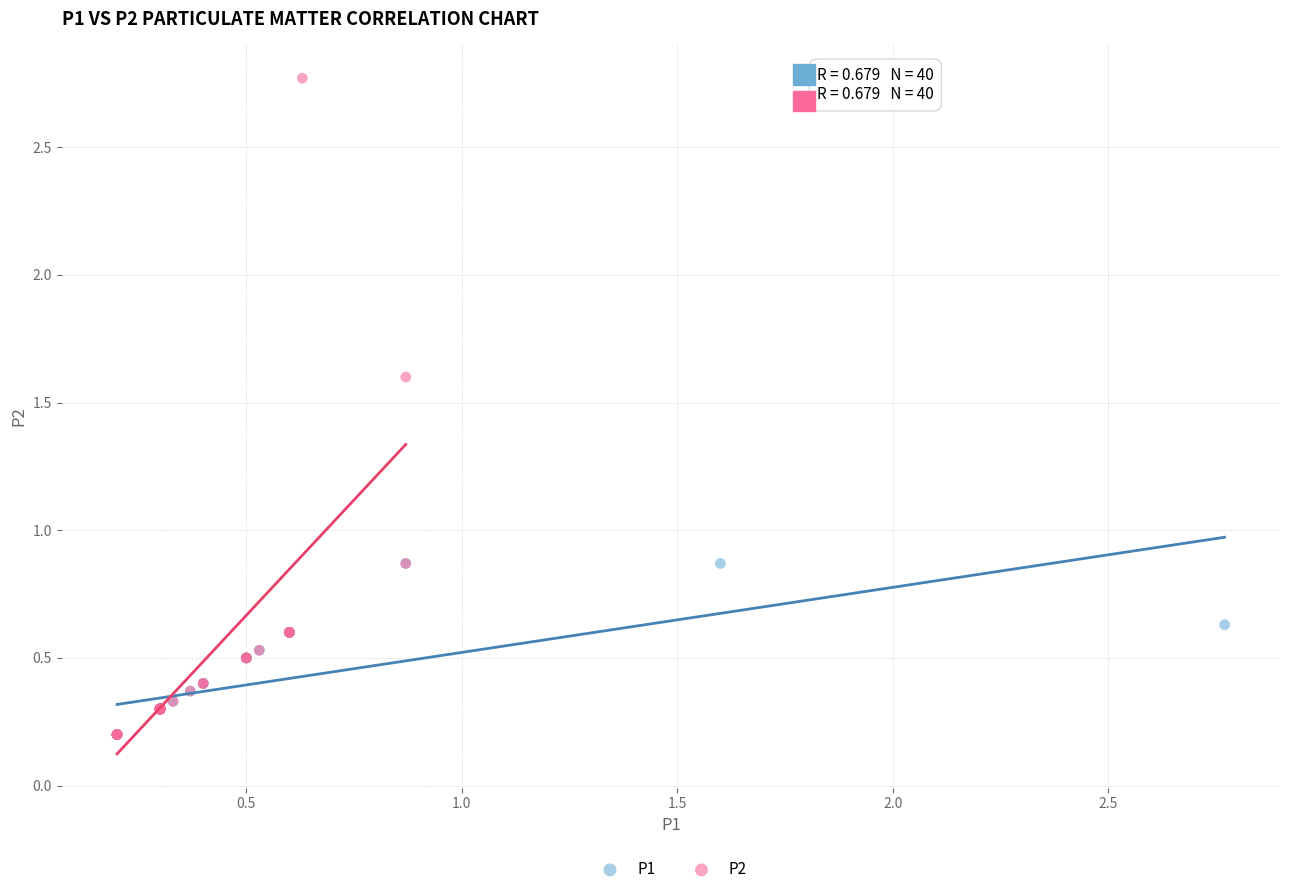

Which series has the largest Y range (max minus min)?

P2